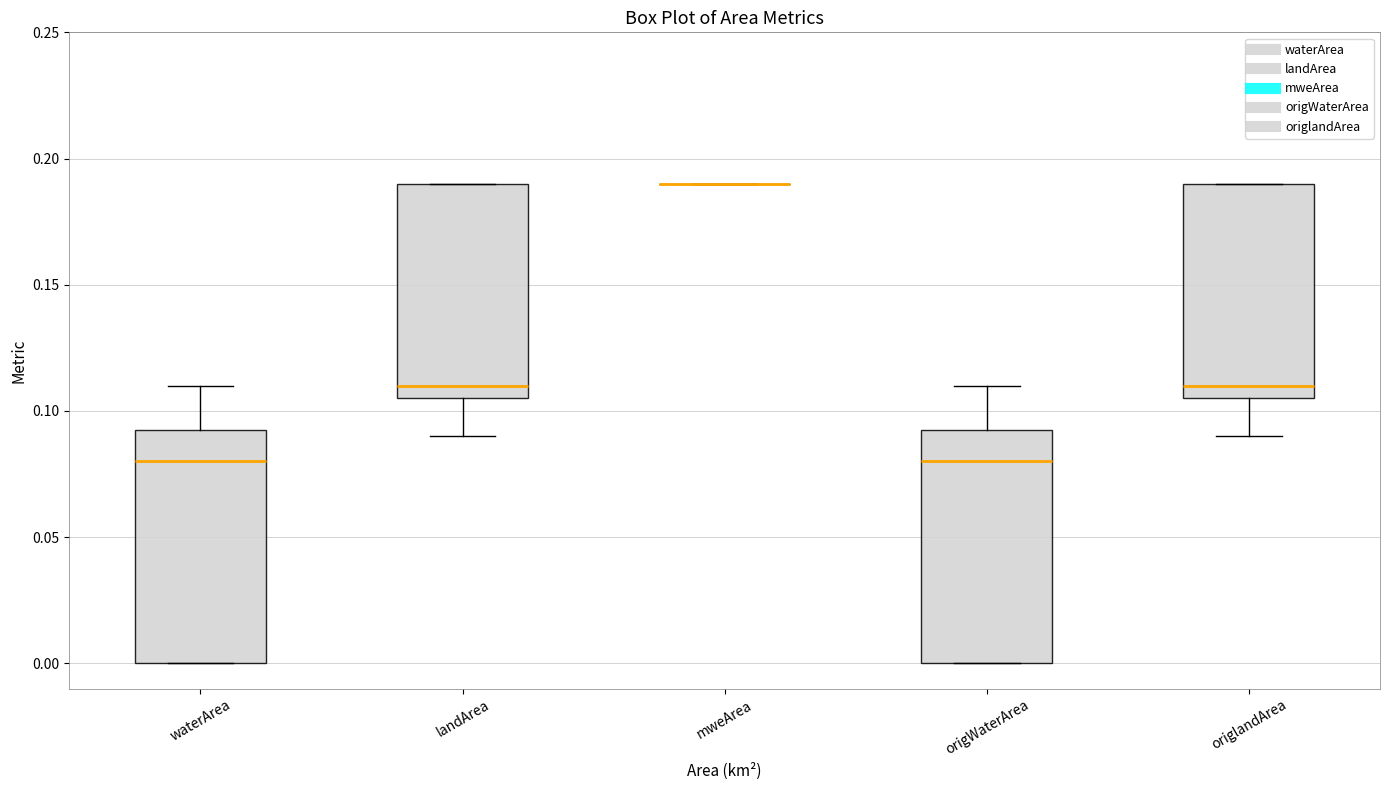

Reading left to right, transcribe this box plot: for each box, give where its median line is, the range the box spans, and where its two whiskers end, as read against the y-axis. The values are not printed on the chart, so give them approximately, as read against the axis.

waterArea: median 0.080, box 0.000 to 0.095, whiskers 0.000 to 0.110
landArea: median 0.110, box 0.105 to 0.190, whiskers 0.090 to 0.190
mweArea: box collapsed to a line at 0.190, whiskers 0.190 to 0.190
origWaterArea: median 0.080, box 0.000 to 0.095, whiskers 0.000 to 0.110
origlandArea: median 0.110, box 0.105 to 0.190, whiskers 0.090 to 0.190